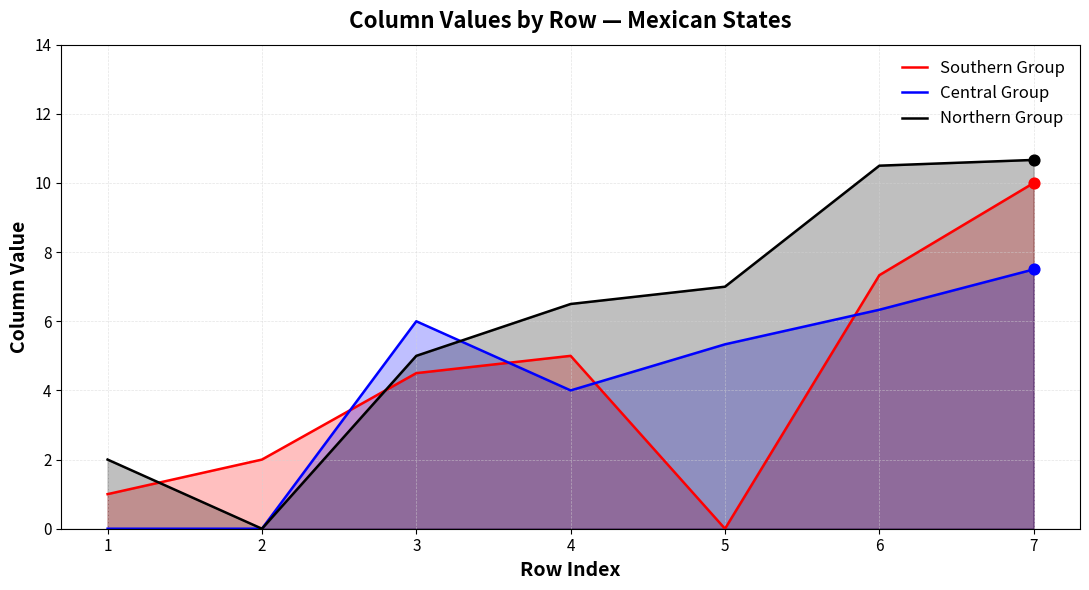

What is the total value across all series at 2?

2.0